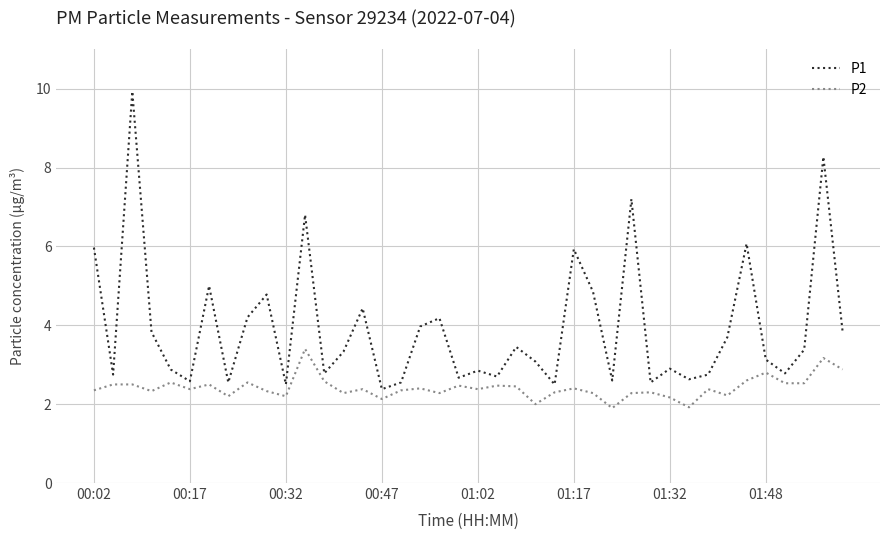

What is the smallest value displayed?

1.9